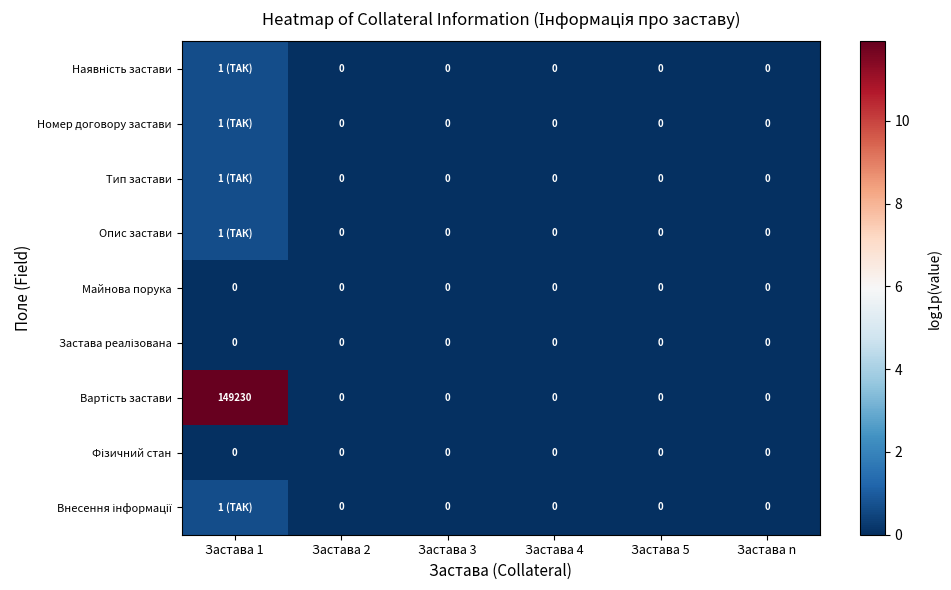

True or false: Внесення інформації has a value of 0.4 at Застава n.

False